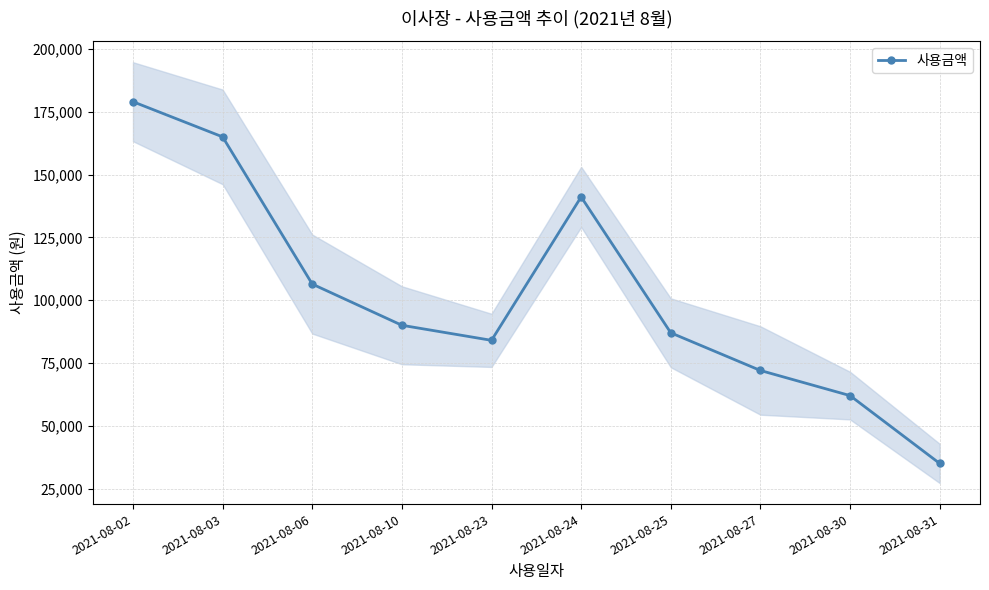

Count the number of categories in the chart.

10